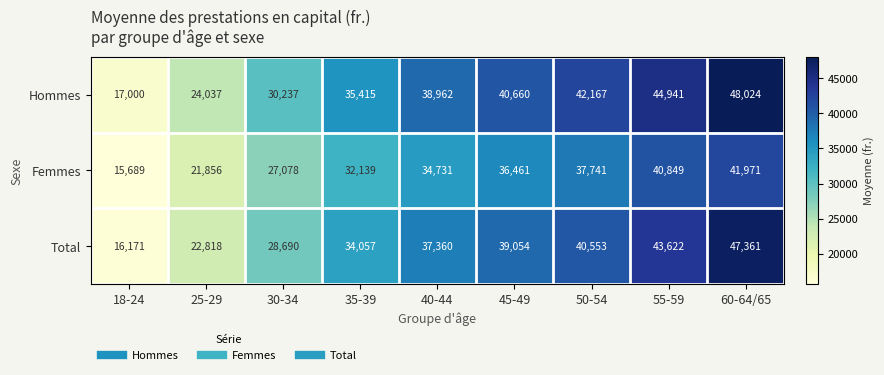

At how many categories does at least one series exceed 30601?

6